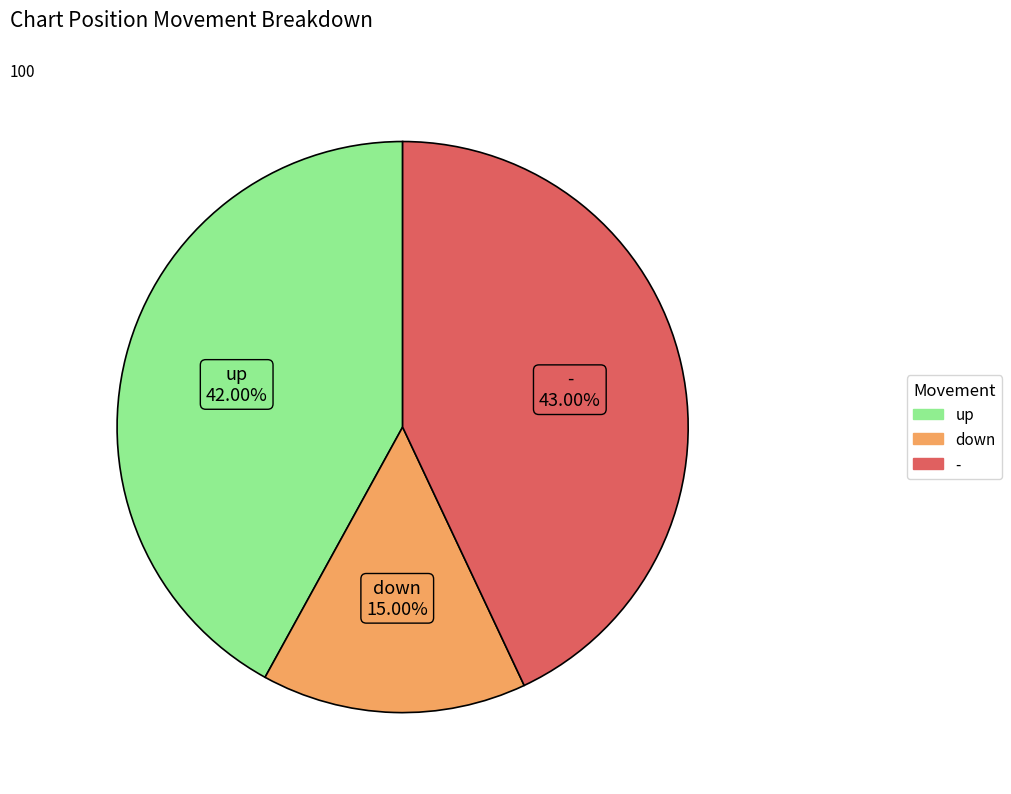

Does up represent more than half of the total?

No